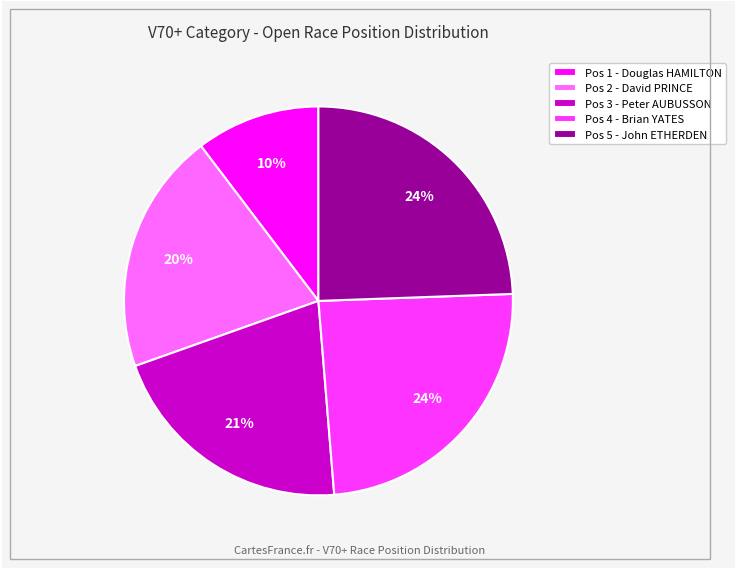

Is it true that Pos 1 - Douglas HAMILTON is 16% of the pie?

False